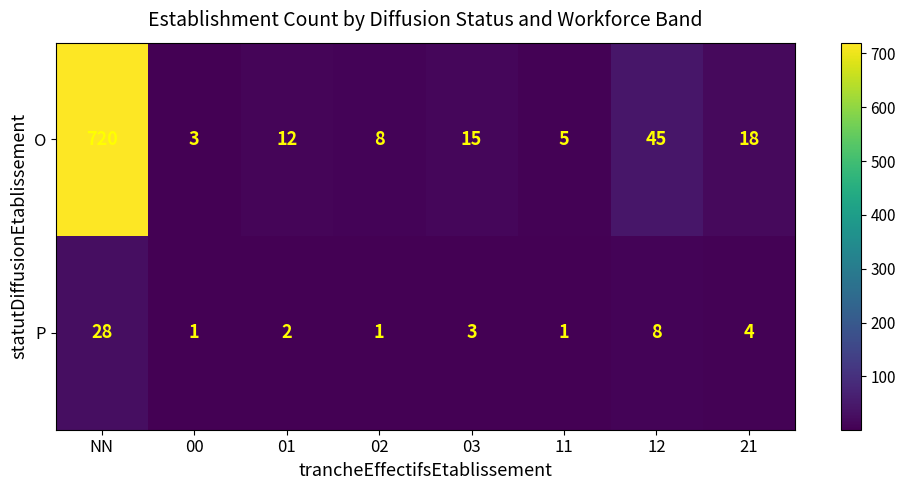

Rank the series by their maximum value, from lowest to highest.

P, O